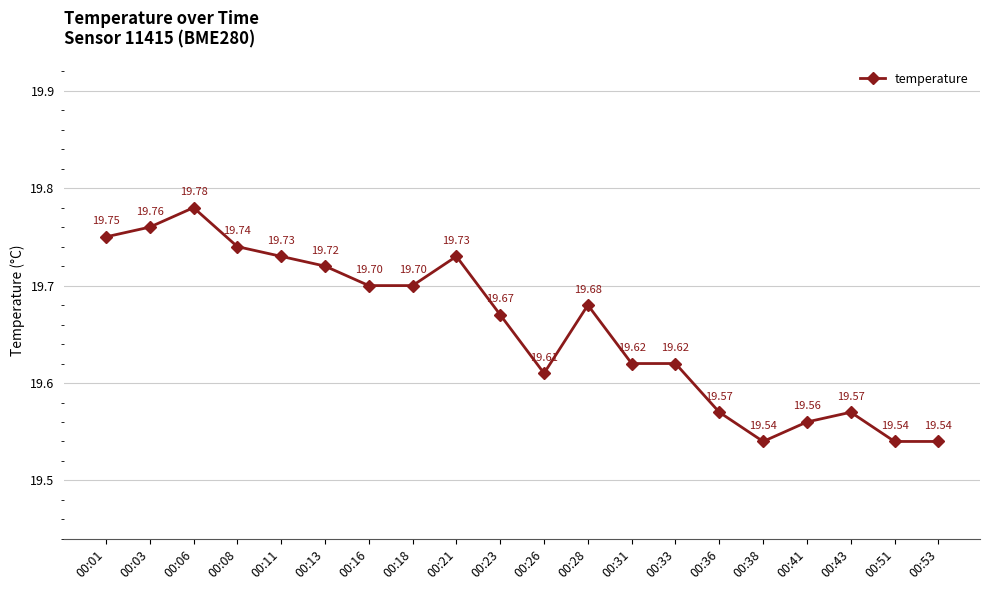

What is the sum of all values?

393.1